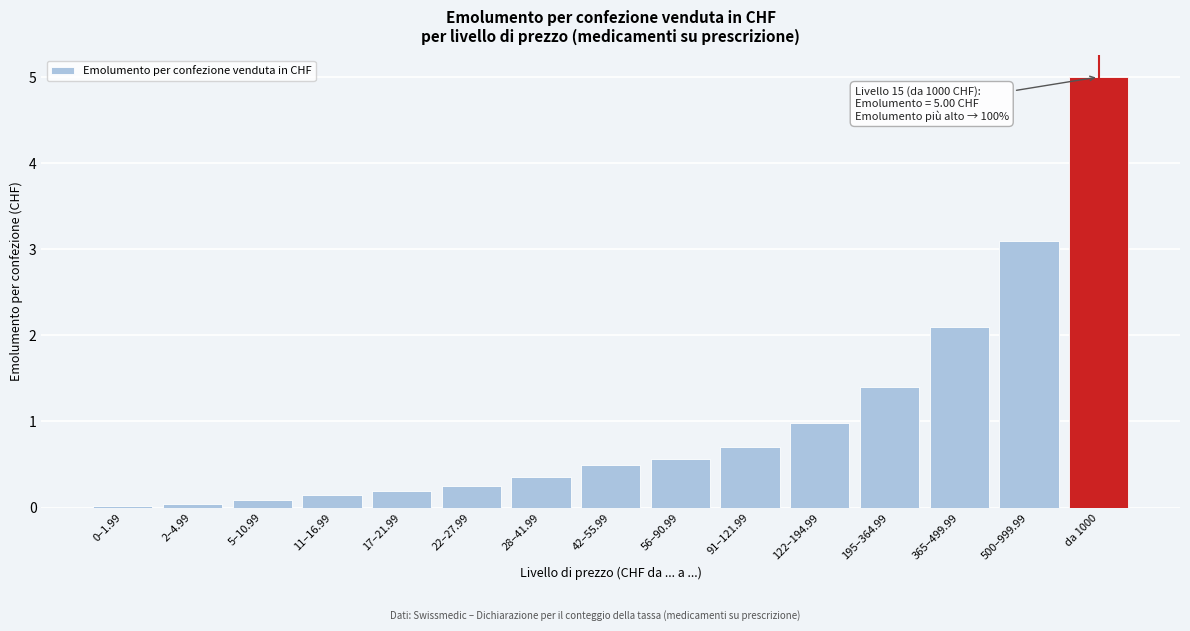

Between da 1000 and 56–90.99, which is larger?

da 1000